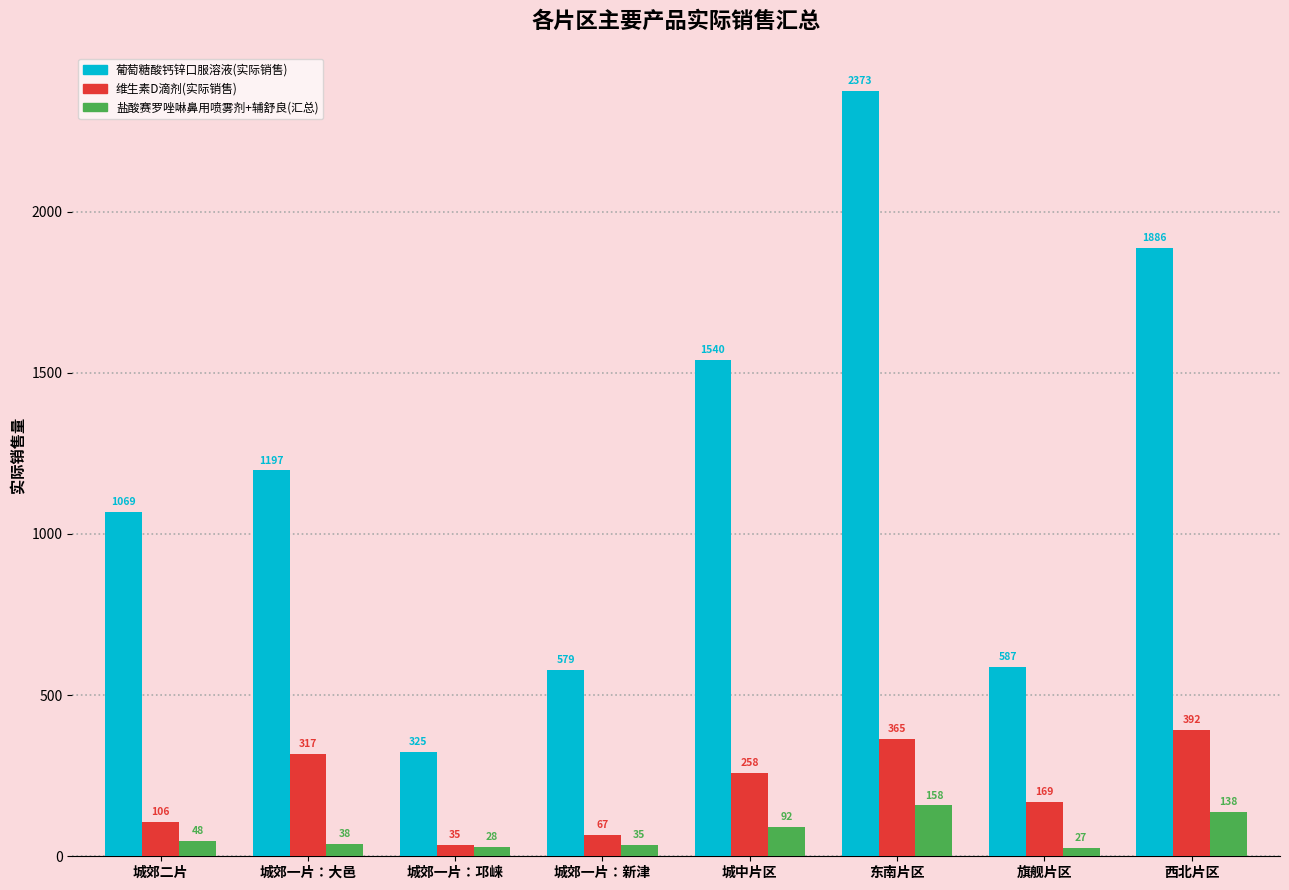

Rank the series by their maximum value, from lowest to highest.

盐酸赛罗唑啉鼻用喷雾剂+辅舒良(汇总), 维生素D滴剂(实际销售), 葡萄糖酸钙锌口服溶液(实际销售)